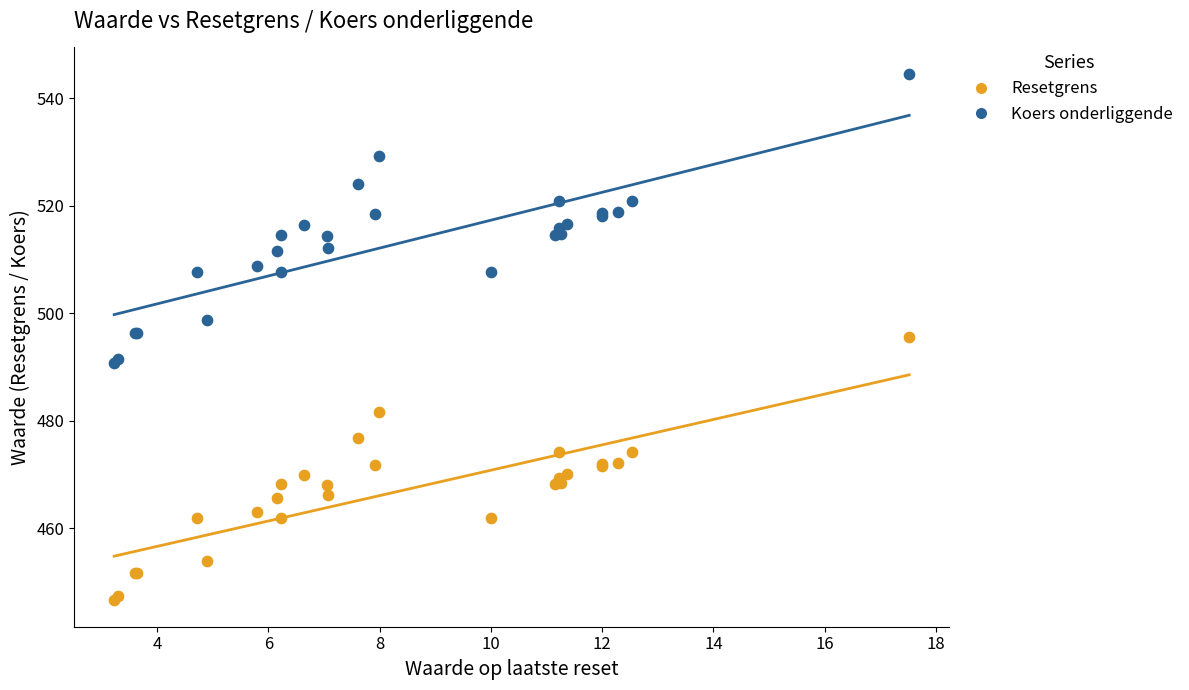

What is the X range (max minus min) for the scatter plot?

14.3